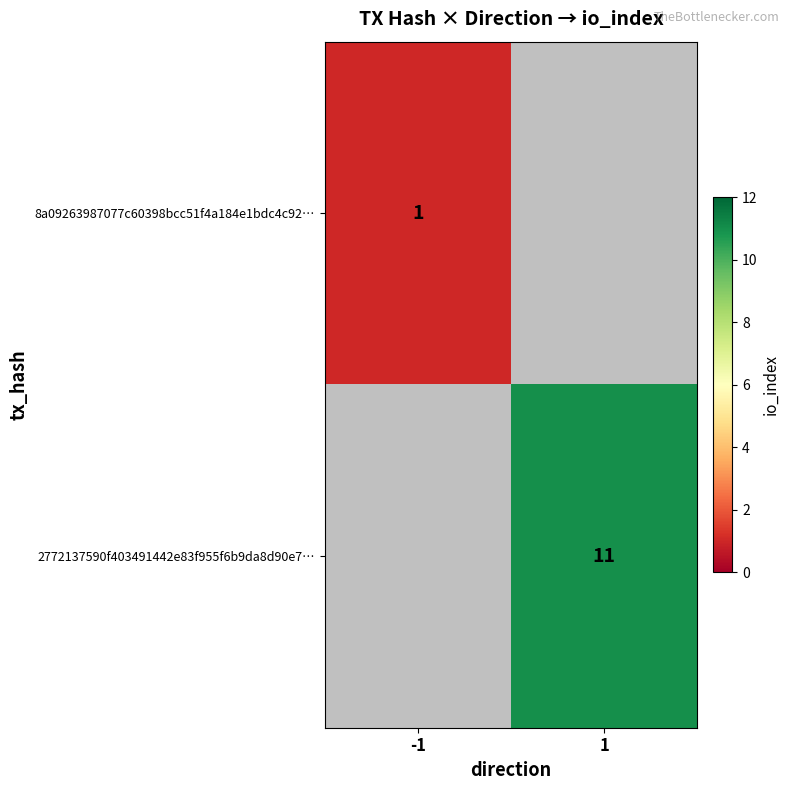

Is it true that 2772137590f403491442e83f955f6b9da8d90e7… equals 18 at 1?

False